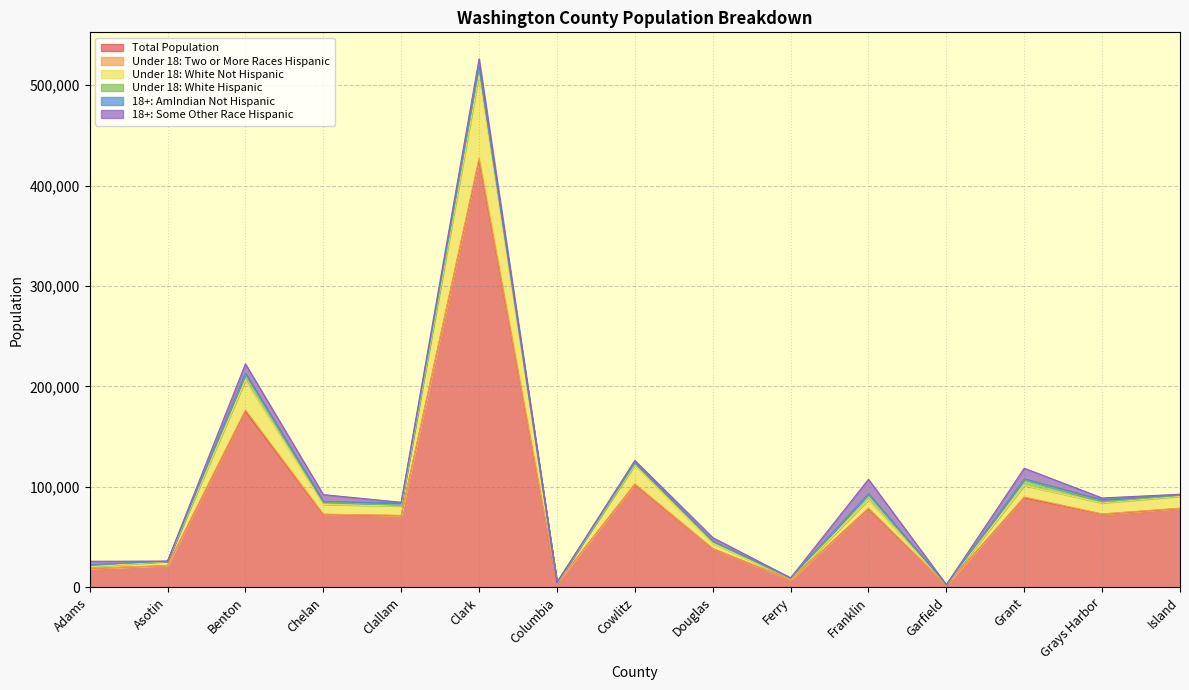

Reading left to right, transcribe all the data shown in this chart.

Total Population: 18728	21623	175177	72453	71404	425363	4078	102410	38431	7551	78163	2266	89120	72797	78506
Under 18: Two or More Races Hispanic: 190	58	1502	431	252	2011	21	577	233	10	807	7	868	339	342
Under 18: White Not Hispanic: 1586	4058	29611	9610	9327	83027	672	18878	5302	919	8199	389	11433	10917	11837
Under 18: White Hispanic: 1969	146	6033	2609	602	6381	59	1474	1924	31	5807	11	5977	1074	848
18+: AmIndian Not Hispanic: 52	193	934	411	2383	2209	35	1010	210	862	280	4	567	2175	434
18+: Some Other Race Hispanic: 3415	96	9278	6801	747	7263	45	2048	3472	56	14321	25	10631	1680	742